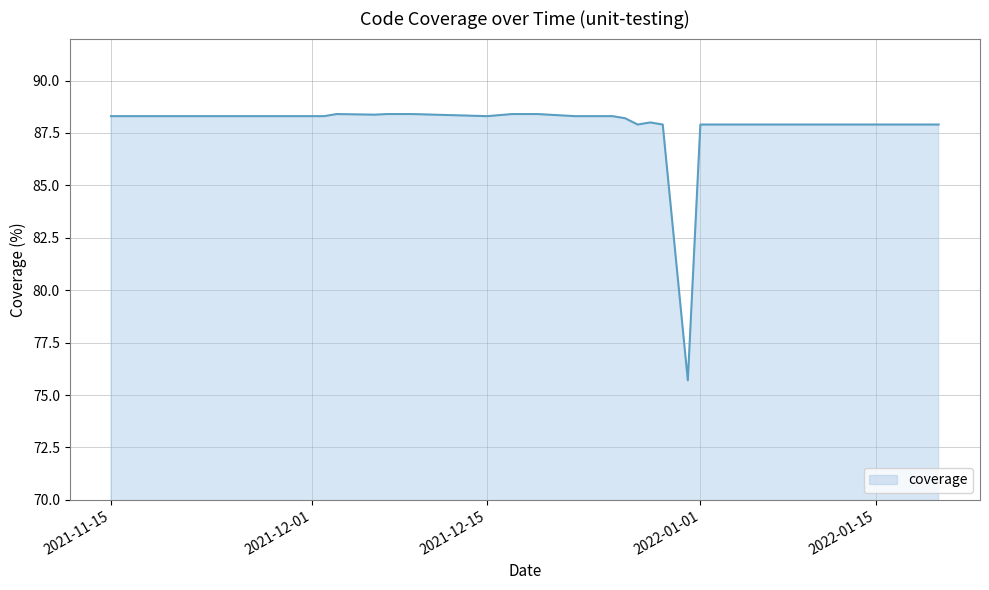

What is the smallest value displayed?

75.7